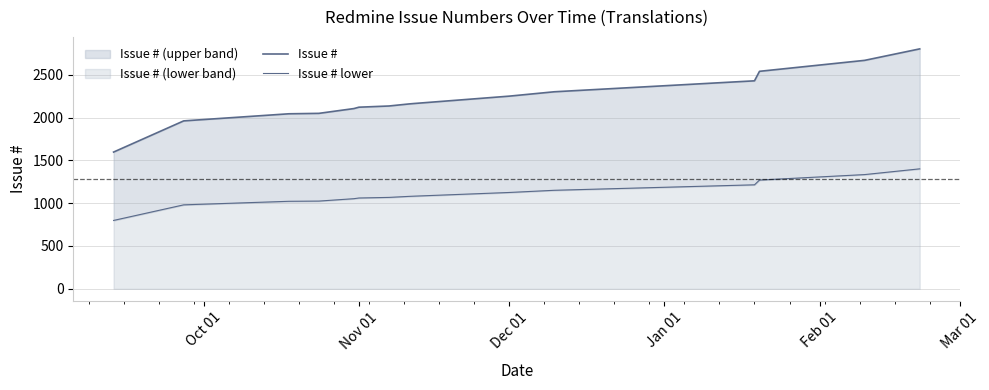

How many values in the Issue # lower series are below 1079?

7